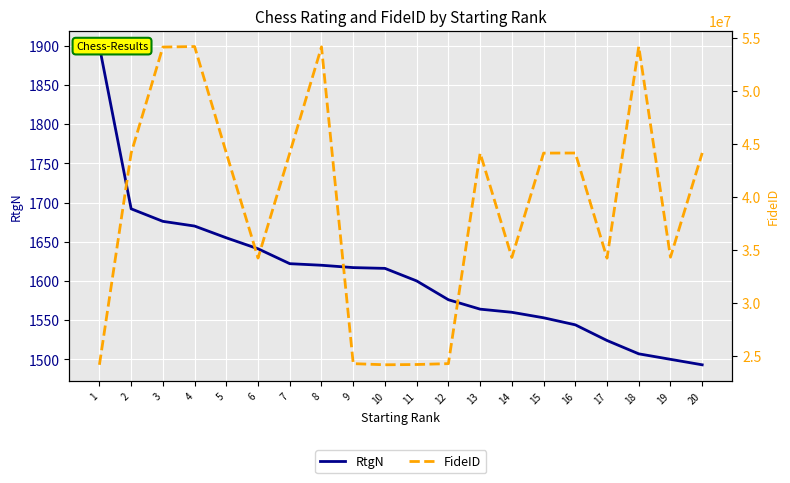

Read the RtgN value at 6.

1641